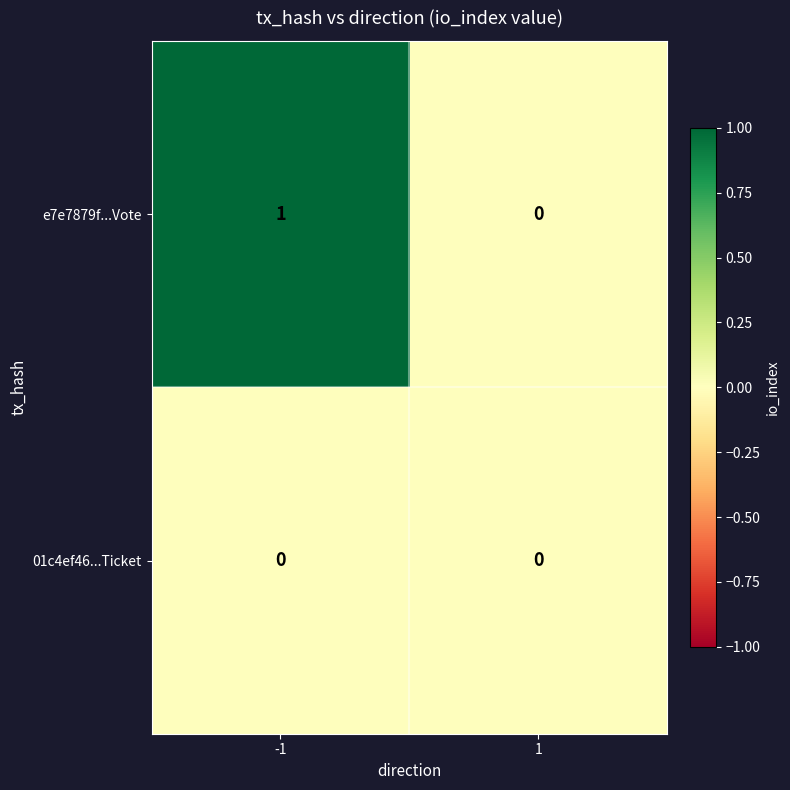

What is the difference between the highest and lowest values at -1?

1